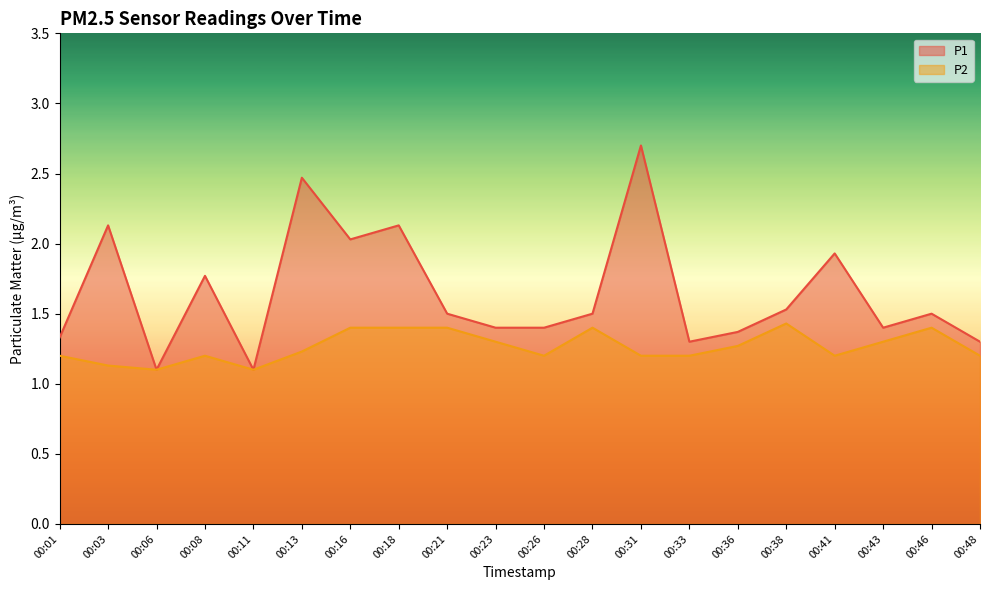

True or false: P2 and P1 intersect in this chart.

False